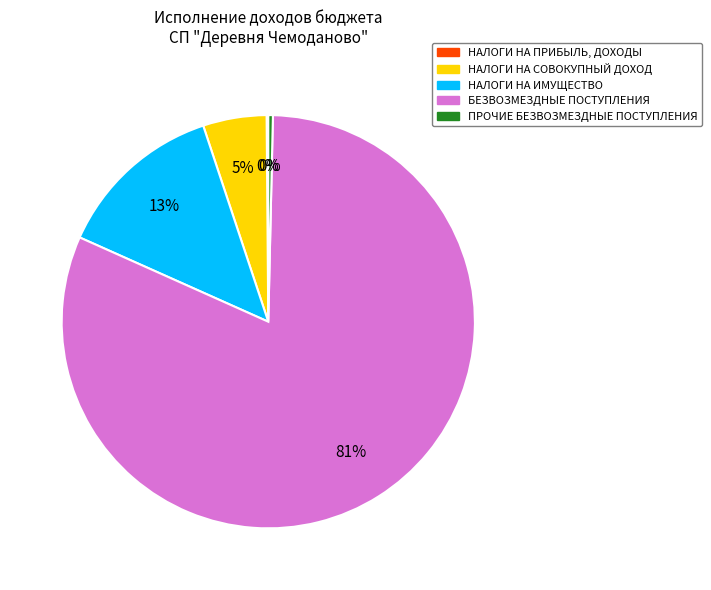

To the nearest percent, what portion does НАЛОГИ НА СОВОКУПНЫЙ ДОХОД represent?

5%